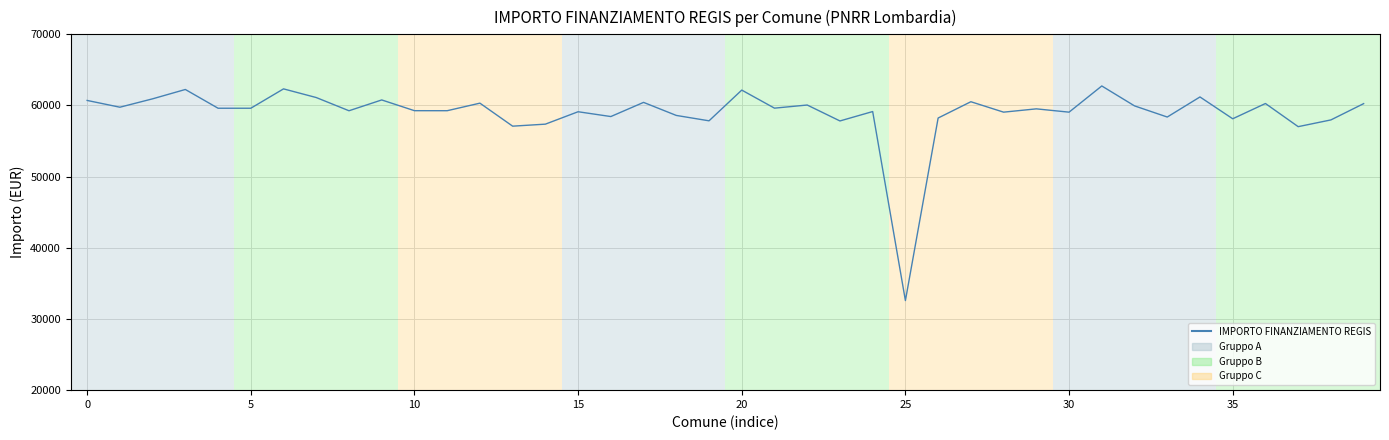

What is the difference between the maximum and minimum values?

30155.4